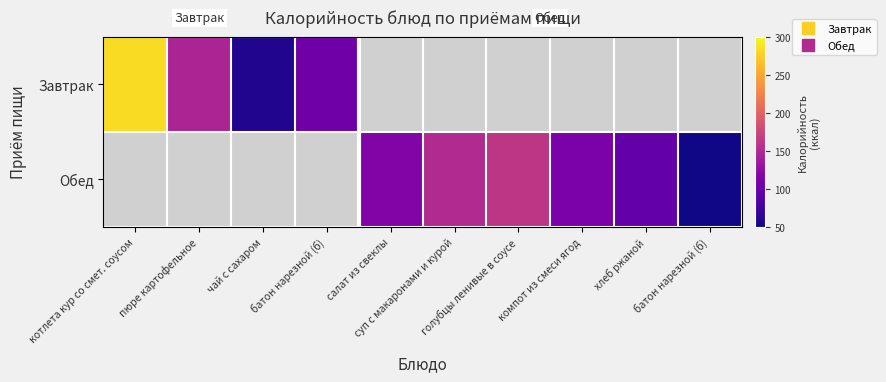

Rank the categories by Завтрак value from lowest to highest.

чай с сахаром, батон нарезной (б), пюре картофельное, котлета кур со смет. соусом, салат из свеклы, суп с макаронами и курой, голубцы ленивые в соусе, компот из смеси ягод, хлеб ржаной, батон нарезной (б)